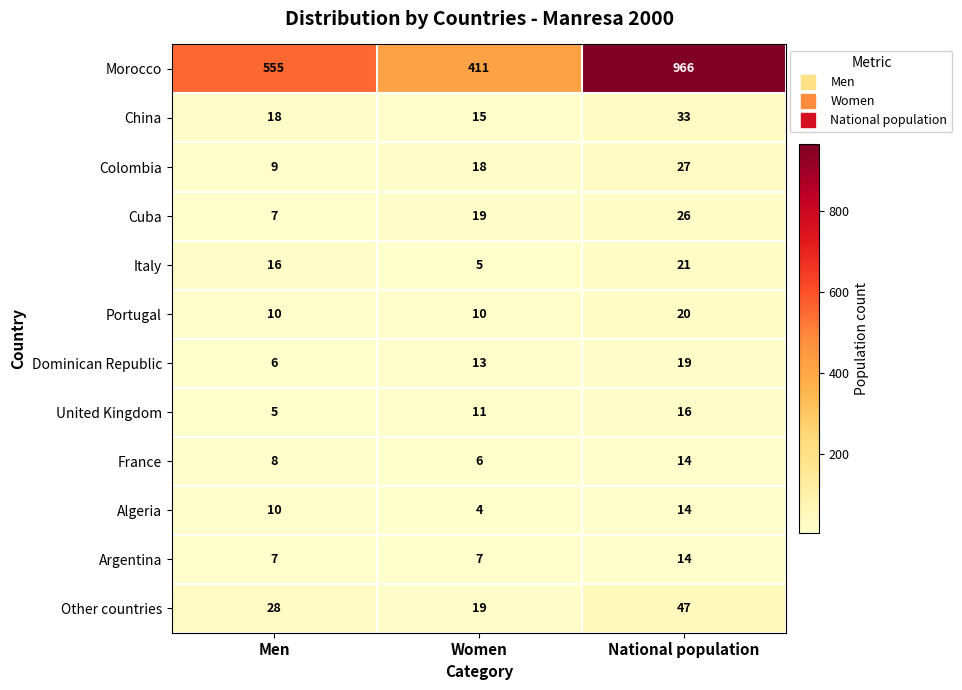

What is the approximate value of Argentina at Women?

7